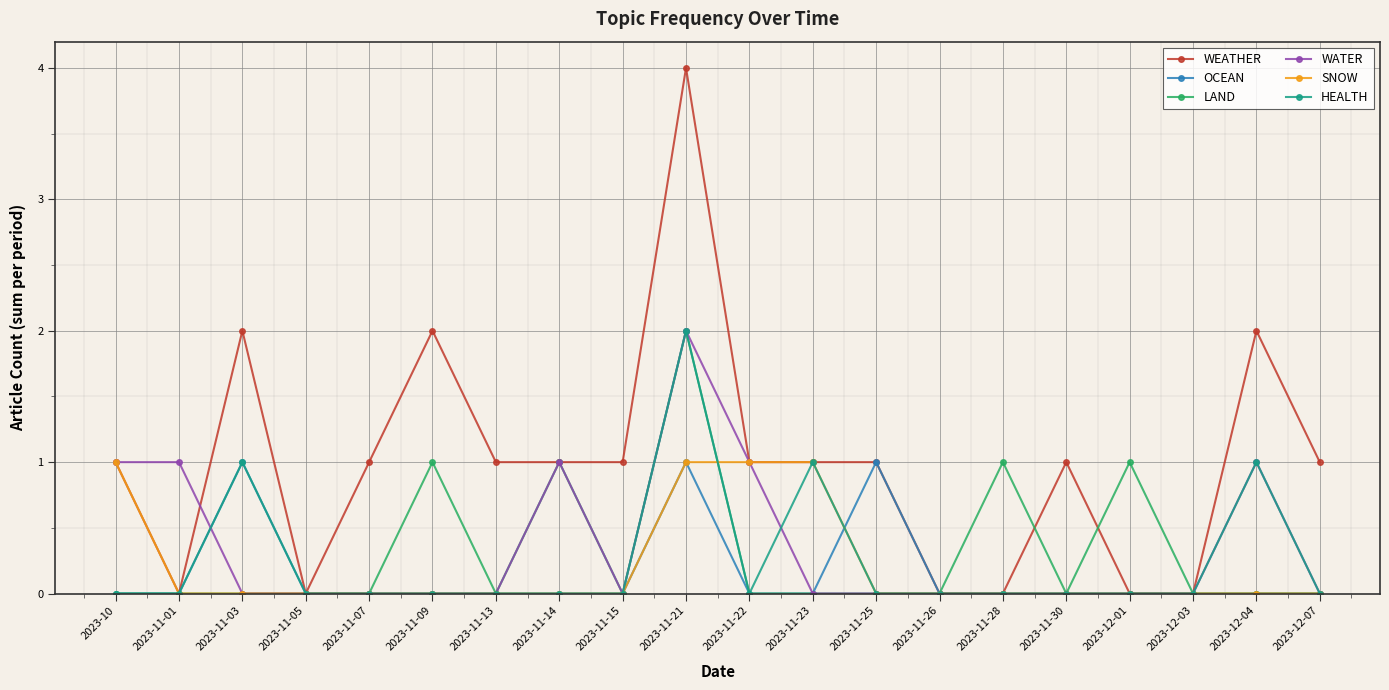

The HEALTH series shows -1 at 2023-12-01. True or false?

False